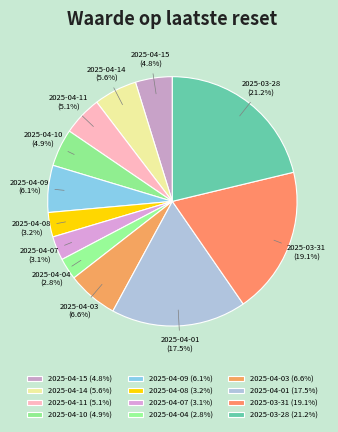

Is 2025-03-31 the majority of the pie?

No